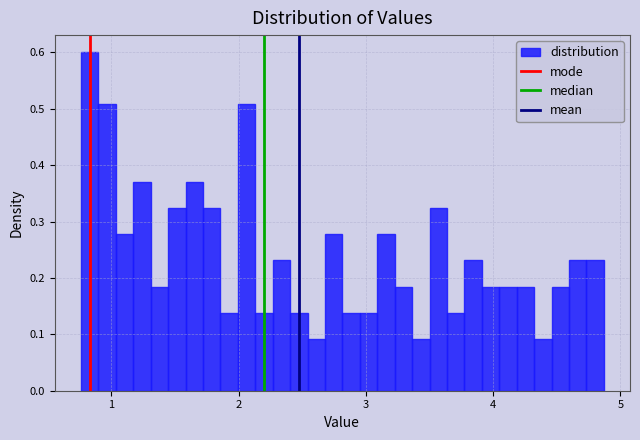

Around what value on the x-axis is the tallest bar? Give the approximate position of its centre, as read against the axis.

0.8